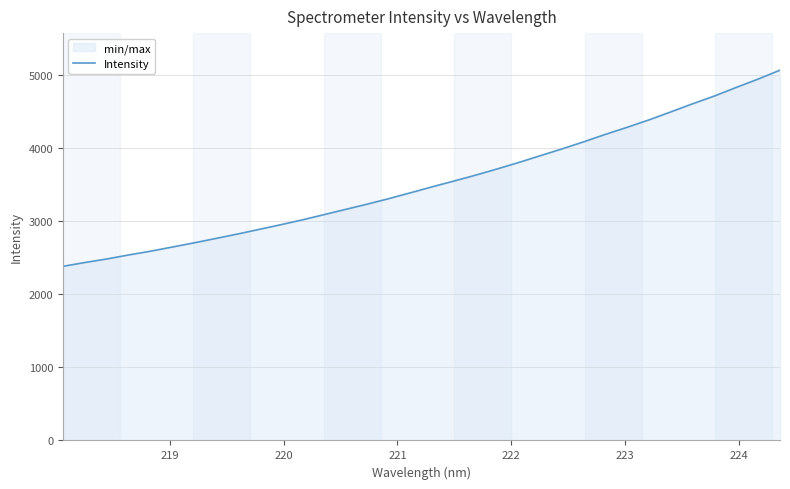

What is the greatest value displayed?

5070.4